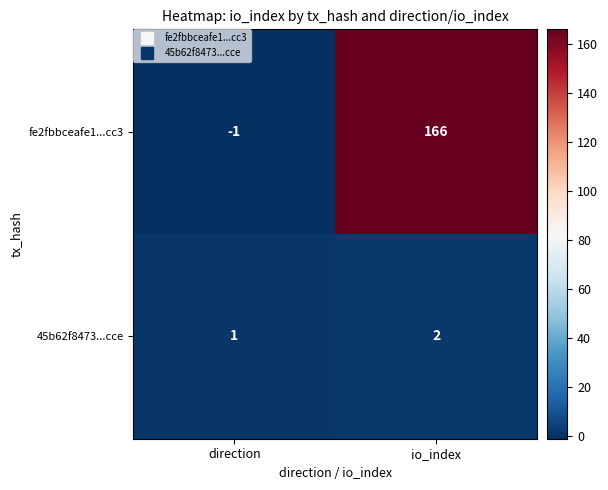

What is the spread (max minus min) of values at io_index?

164